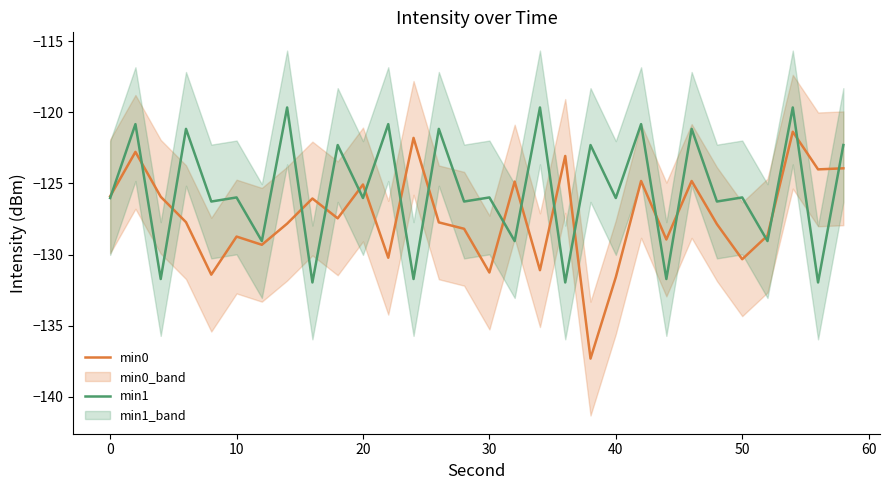

The min1 series shows -65.1 at 10. True or false?

False